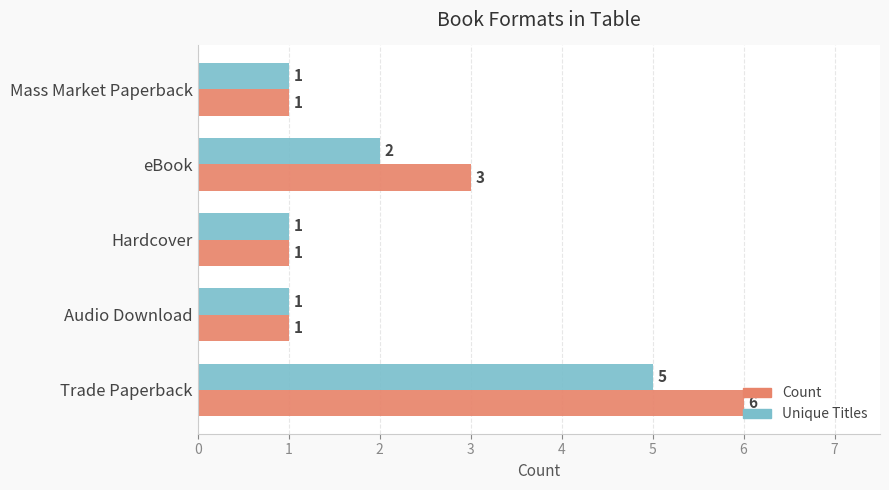

What value does the Unique Titles series have at Trade Paperback?

5